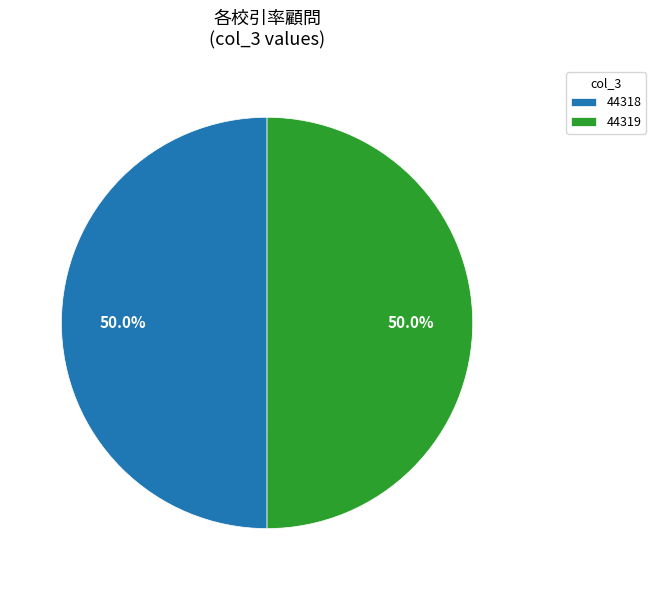

Approximately how many times larger is the value at 44318 compared to 44319?

1.0